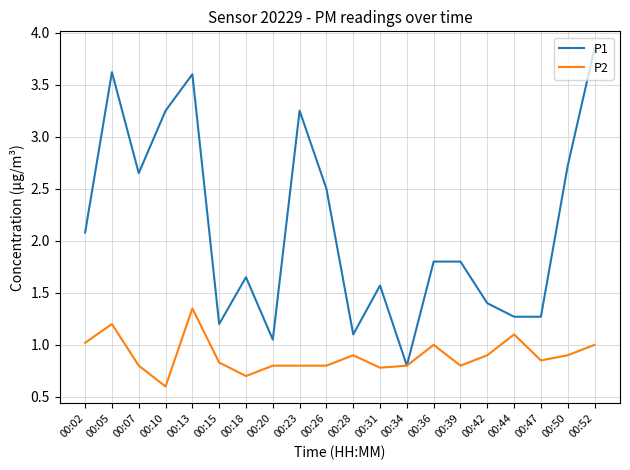

At which label is P1 closest to 2?

00:02